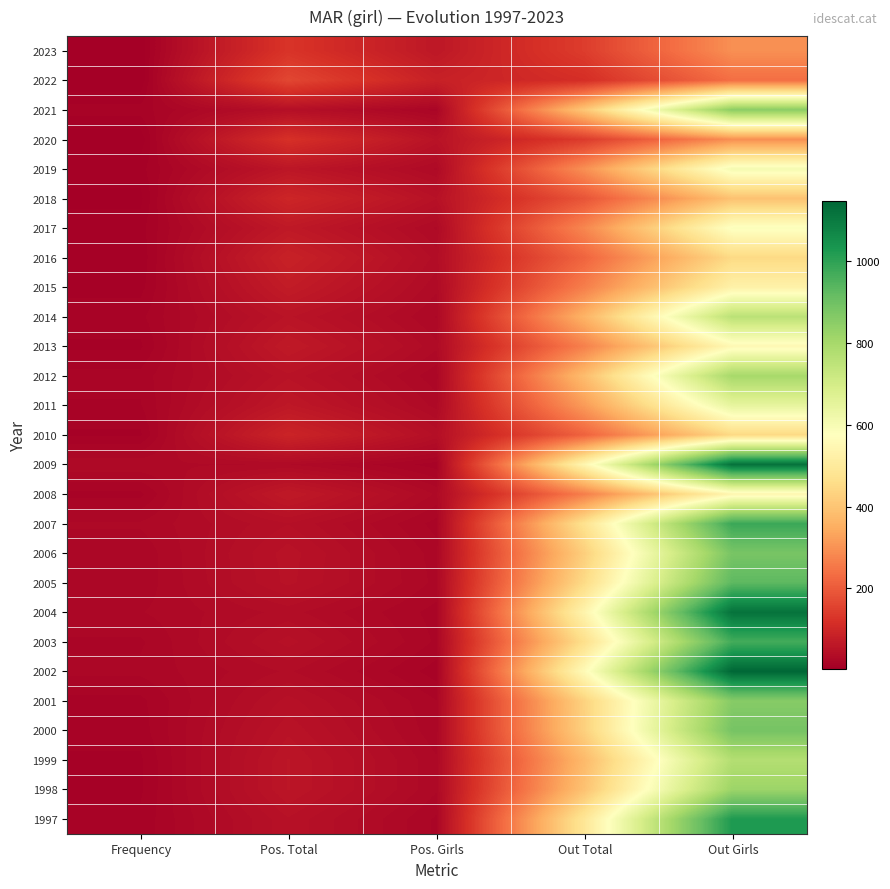

Reading left to right, transcribe all the data shown in this chart.

2023: Frequency=5	Pos. Total=127	Pos. Girls=62	Out Total=144	Out Girls=295
2022: Frequency=4	Pos. Total=163	Pos. Girls=84	Out Total=114	Out Girls=236
2021: Frequency=15	Pos. Total=43	Pos. Girls=20	Out Total=405	Out Girls=852
2020: Frequency=5	Pos. Total=119	Pos. Girls=52	Out Total=141	Out Girls=294
2019: Frequency=11	Pos. Total=59	Pos. Girls=30	Out Total=296	Out Girls=605
2018: Frequency=7	Pos. Total=96	Pos. Girls=49	Out Total=188	Out Girls=393
2017: Frequency=11	Pos. Total=65	Pos. Girls=30	Out Total=280	Out Girls=584
2016: Frequency=9	Pos. Total=85	Pos. Girls=38	Out Total=218	Out Girls=449
2015: Frequency=11	Pos. Total=72	Pos. Girls=32	Out Total=265	Out Girls=527
2014: Frequency=16	Pos. Total=54	Pos. Girls=26	Out Total=363	Out Girls=757
2013: Frequency=12	Pos. Total=67	Pos. Girls=32	Out Total=268	Out Girls=552
2012: Frequency=19	Pos. Total=52	Pos. Girls=23	Out Total=383	Out Girls=800
2011: Frequency=17	Pos. Total=63	Pos. Girls=29	Out Total=316	Out Girls=647
2010: Frequency=12	Pos. Total=92	Pos. Girls=43	Out Total=214	Out Girls=447
2009: Frequency=30	Pos. Total=31	Pos. Girls=15	Out Total=544	Out Girls=1122
2008: Frequency=16	Pos. Total=67	Pos. Girls=30	Out Total=264	Out Girls=542
2007: Frequency=27	Pos. Total=44	Pos. Girls=20	Out Total=473	Out Girls=983
2006: Frequency=23	Pos. Total=51	Pos. Girls=24	Out Total=423	Out Girls=884
2005: Frequency=23	Pos. Total=50	Pos. Girls=25	Out Total=452	Out Girls=930
2004: Frequency=26	Pos. Total=37	Pos. Girls=20	Out Total=536	Out Girls=1120
2003: Frequency=21	Pos. Total=46	Pos. Girls=21	Out Total=464	Out Girls=969
2002: Frequency=23	Pos. Total=36	Pos. Girls=15	Out Total=560	Out Girls=1147
2001: Frequency=16	Pos. Total=46	Pos. Girls=22	Out Total=431	Out Girls=859
2000: Frequency=15	Pos. Total=52	Pos. Girls=23	Out Total=427	Out Girls=888
1999: Frequency=12	Pos. Total=58	Pos. Girls=27	Out Total=376	Out Girls=773
1998: Frequency=12	Pos. Total=58	Pos. Girls=27	Out Total=395	Out Girls=820
1997: Frequency=14	Pos. Total=48	Pos. Girls=21	Out Total=487	Out Girls=1025